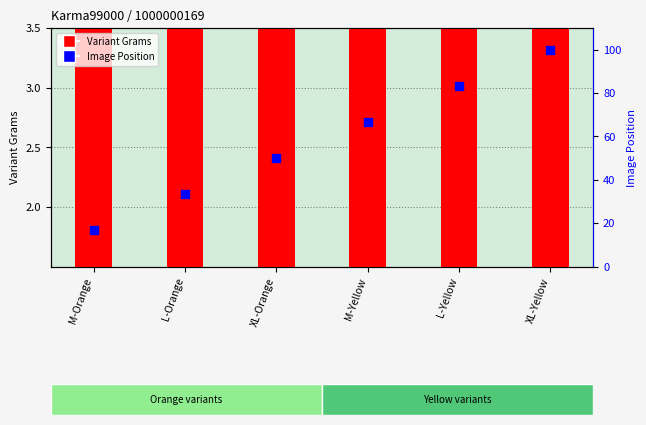

Which series has the widest spread of Y values?

Image Position